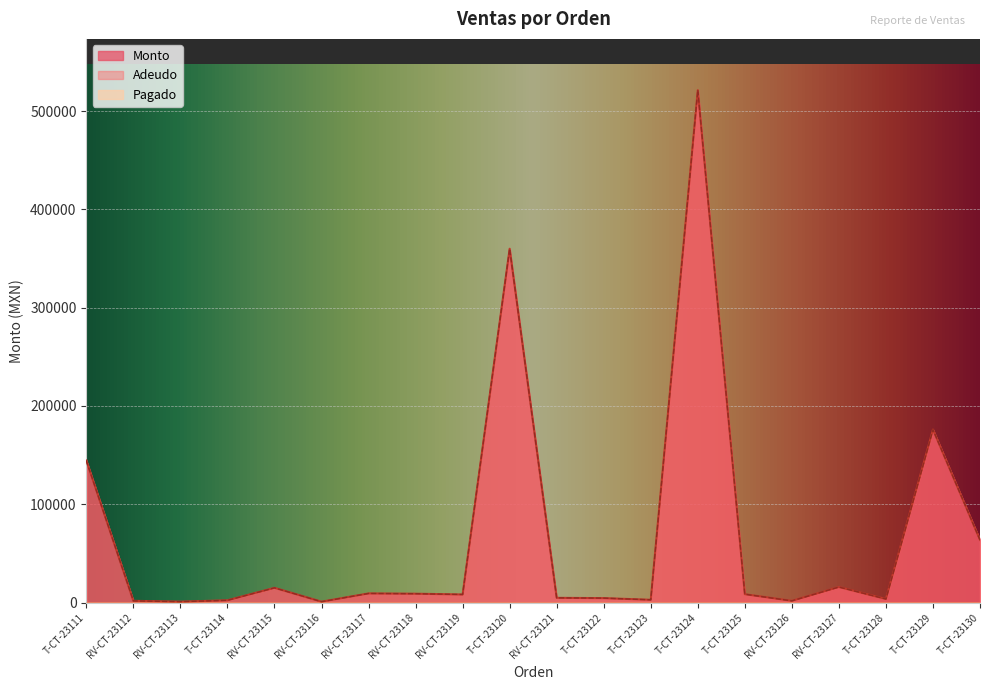

In Adeudo, how many points are lower than both neighbors (excluding endpoints)?

6